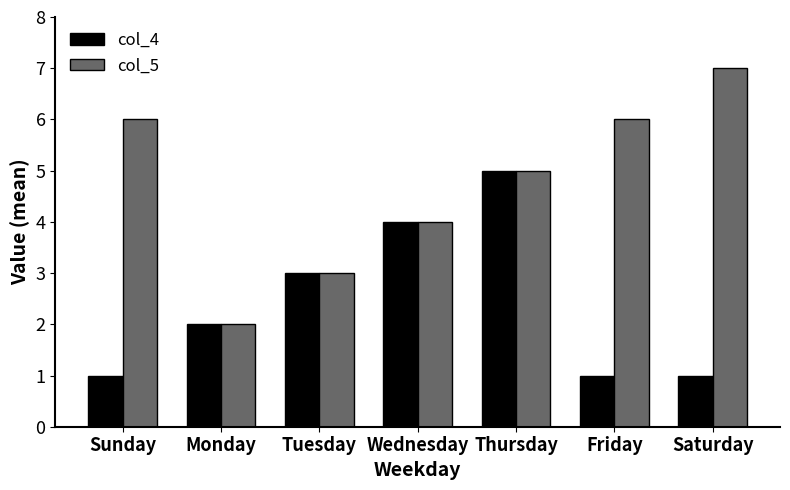

Which category has the lowest value in the col_5 series?

Monday